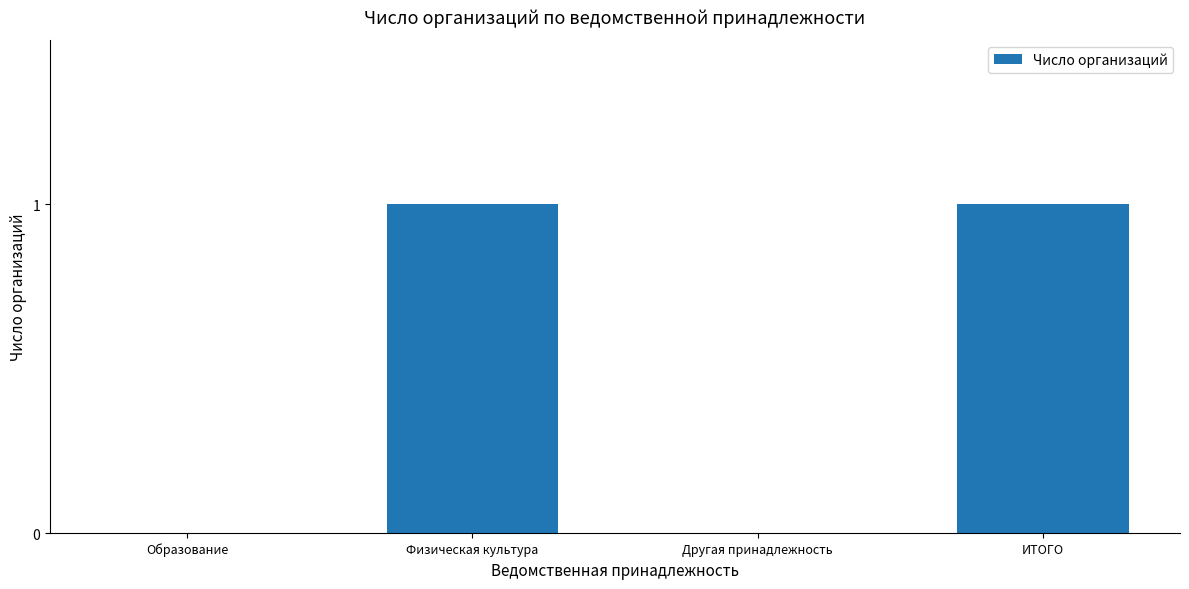

True or false: the data shows 1 at Образование.

False